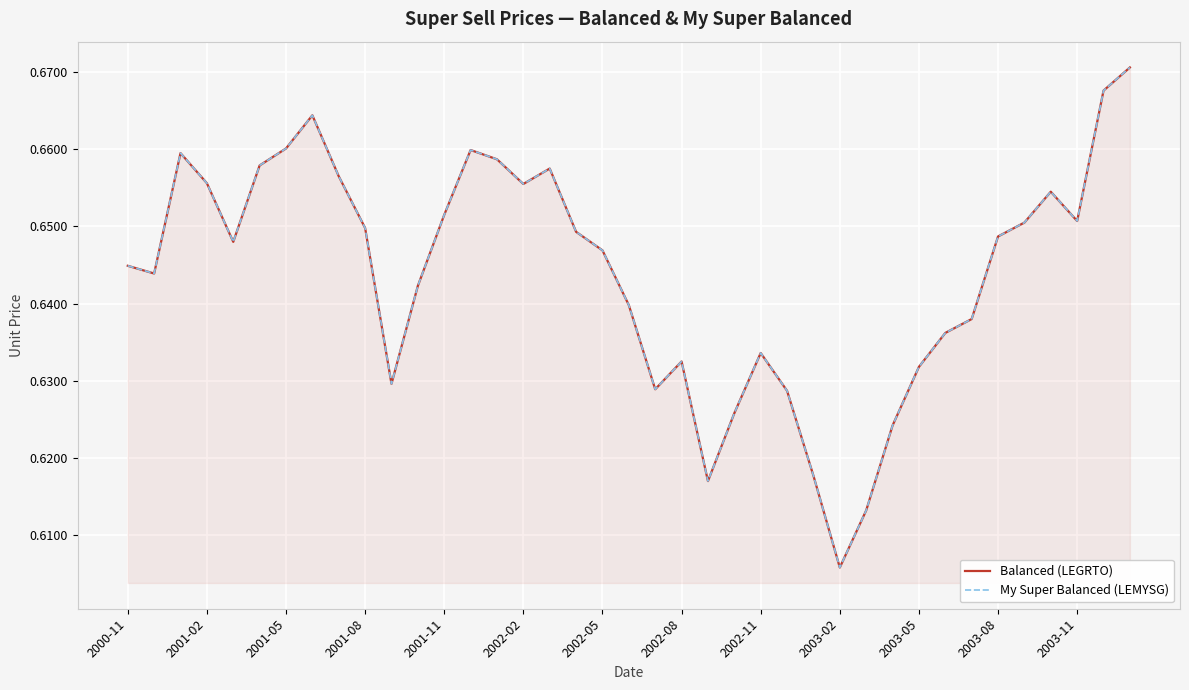

What is the maximum value for Balanced (LEGRTO)?

0.7